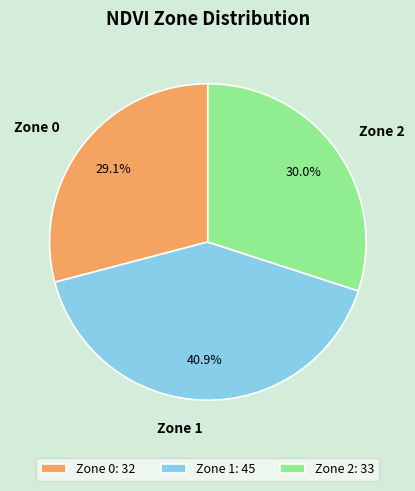

Which category has the biggest portion of the pie?

Zone 1